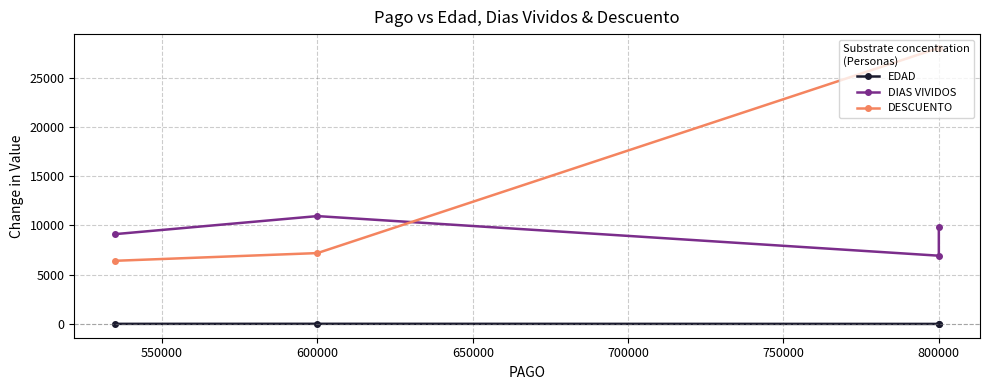

Rank the series by their maximum value, from highest to lowest.

DESCUENTO, DIAS VIVIDOS, EDAD